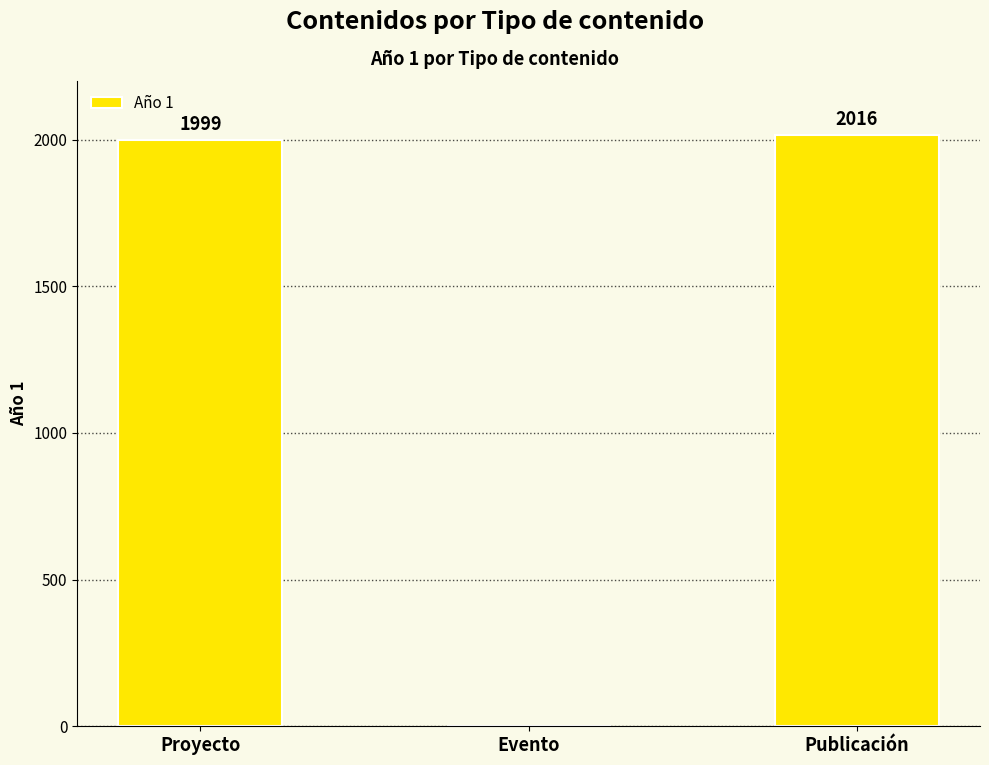

Read the value at Proyecto, to the nearest 100.

2000